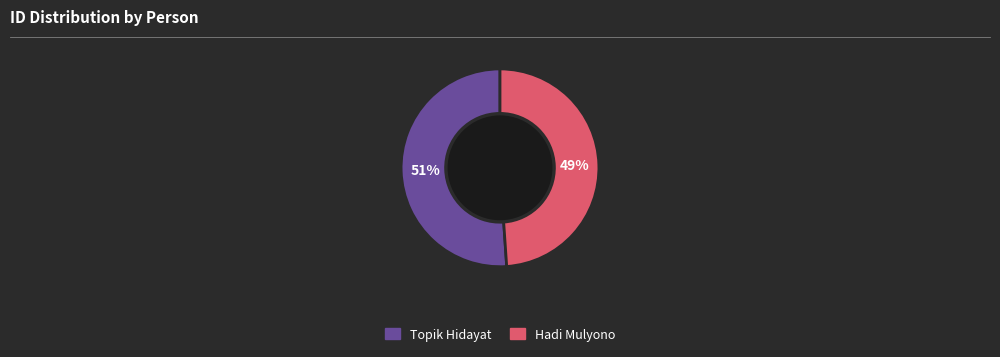

True or false: Hadi Mulyono accounts for 49% of the total.

True